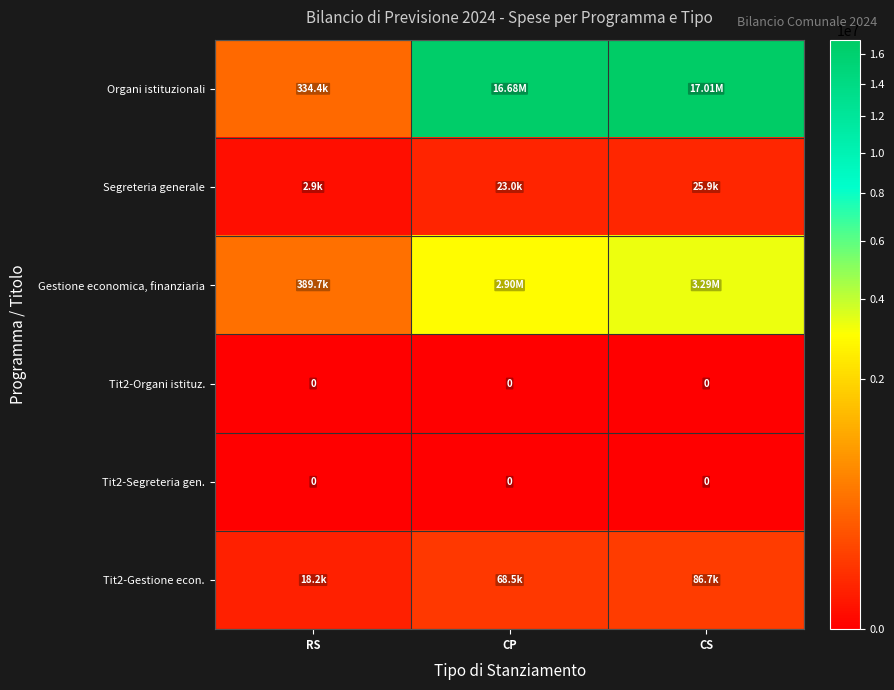

What is the greatest value displayed?

17010079.2